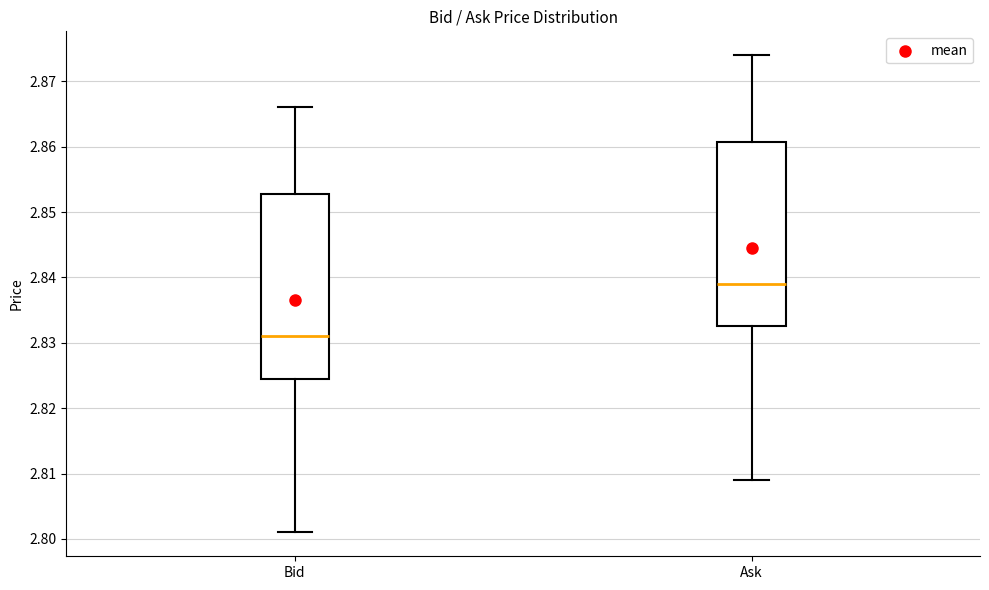

Reading left to right, read every box against the y-axis: the position of its median line, the range the box covers, and the ends of its whiskers. The values are not printed on the chart, so give them approximately, as read against the axis.

Bid: median 2.831, box 2.825 to 2.853, whiskers 2.801 to 2.866
Ask: median 2.839, box 2.833 to 2.861, whiskers 2.809 to 2.874